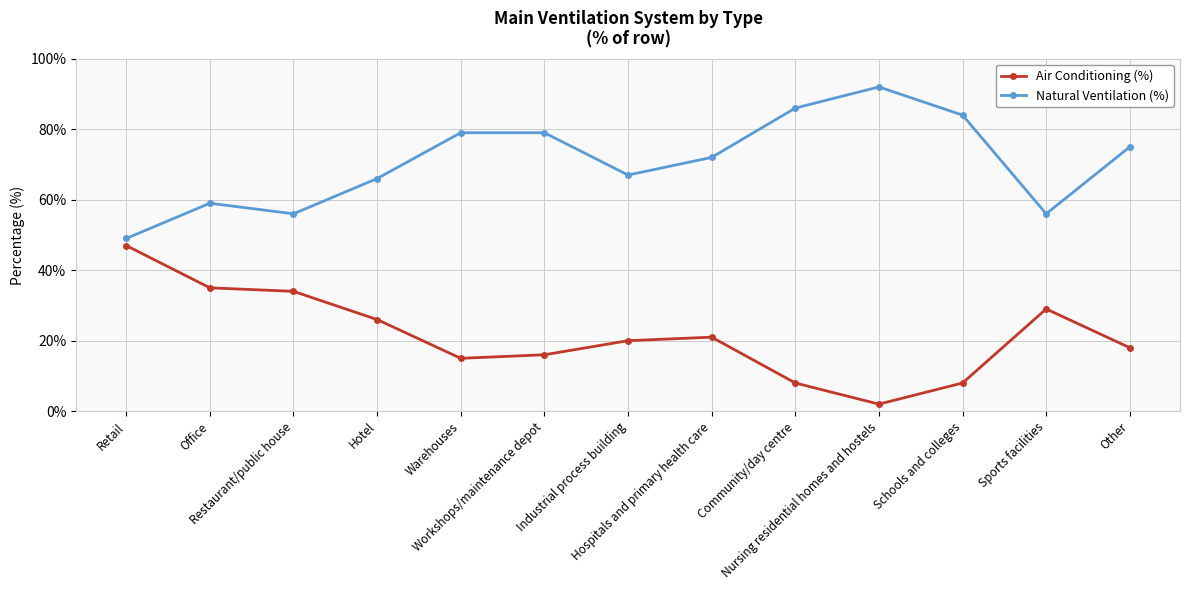

True or false: Air Conditioning (%) and Natural Ventilation (%) cross at least once.

False